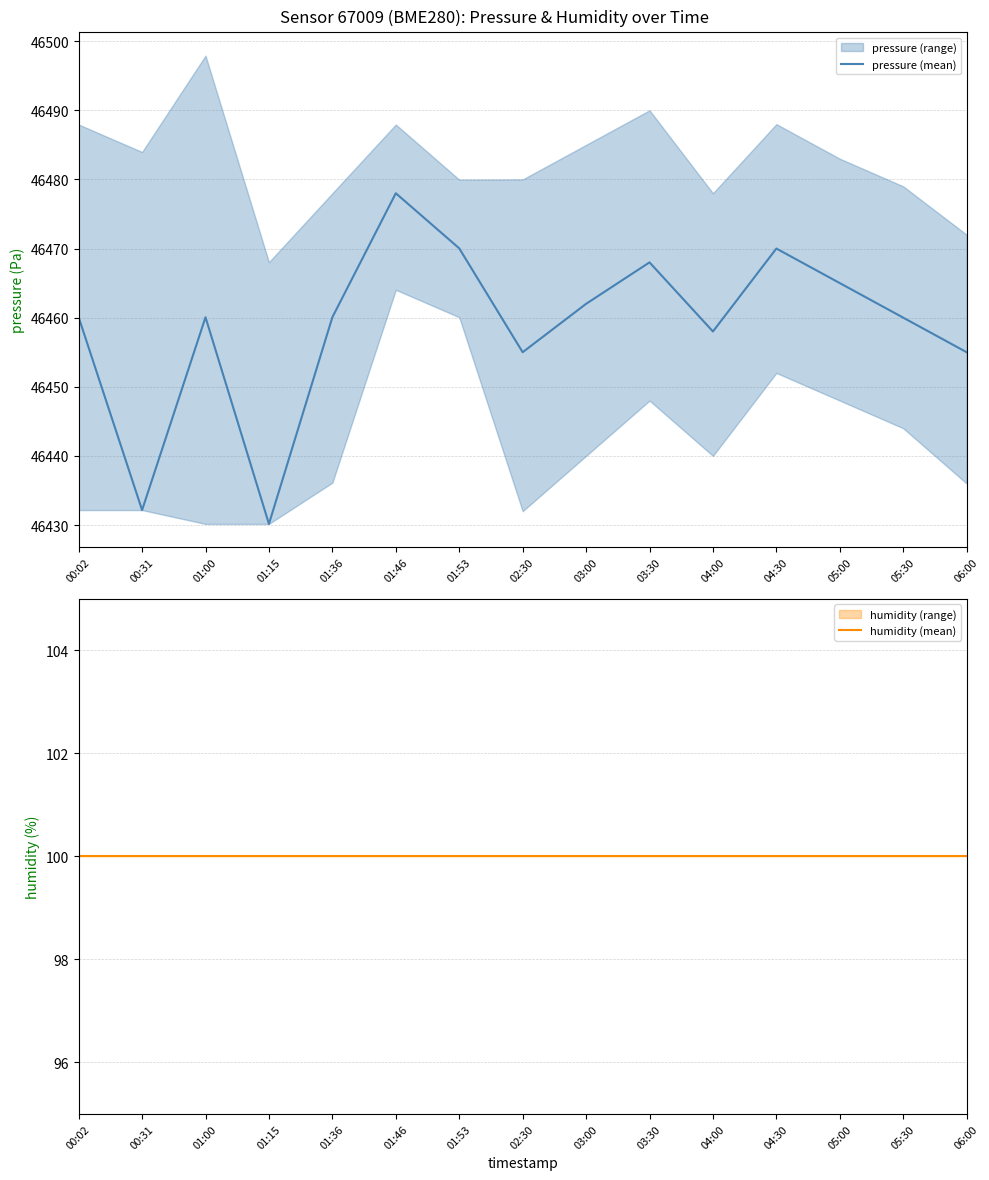

Reading left to right, list all the values displayed in this chart.

pressure (mean): 46460.1	46432.2	46460.1	46430.2	46460.1	46478.0	46470.0	46455.0	46462.0	46468.0	46458.0	46470.0	46465.0	46460.0	46455.0
humidity (mean): 100.0	100.0	100.0	100.0	100.0	100.0	100.0	100.0	100.0	100.0	100.0	100.0	100.0	100.0	100.0